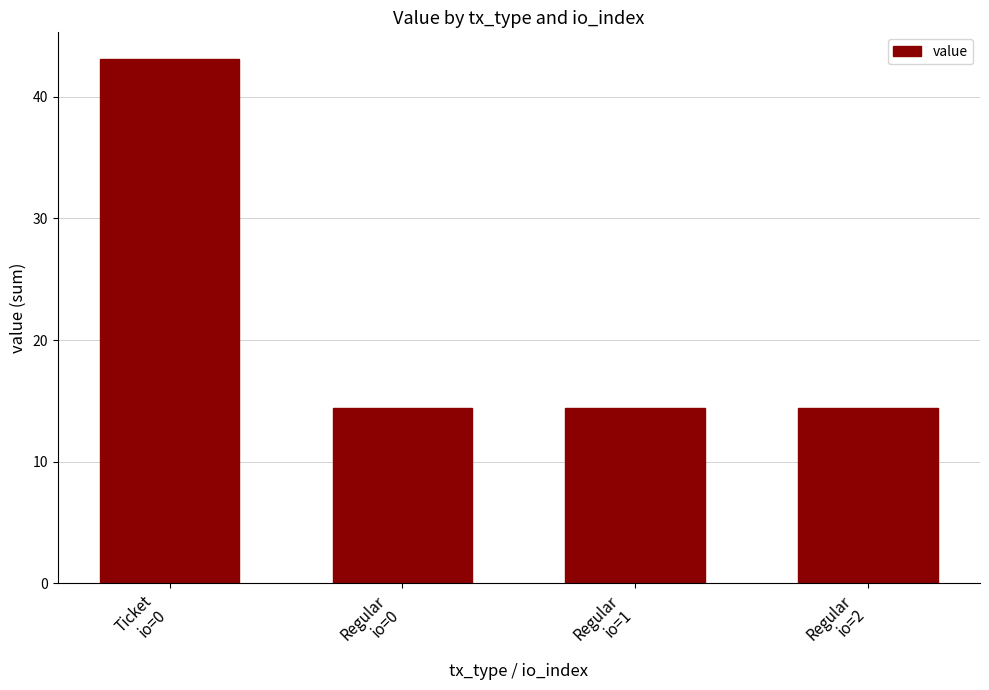

What is the label of the 4th bar from the right?

Ticket
io=0